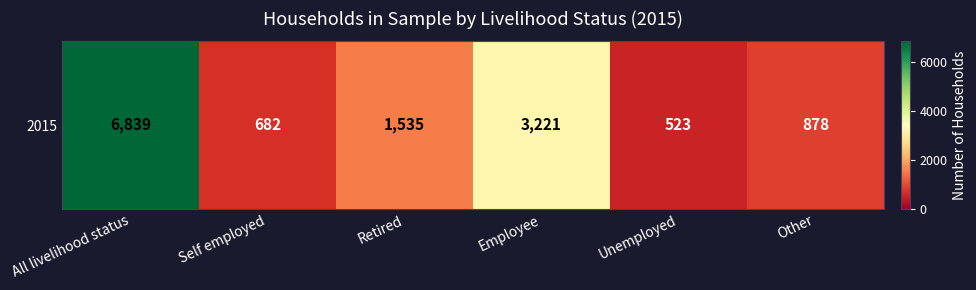

At which label is the value closest to 3681?

Employee